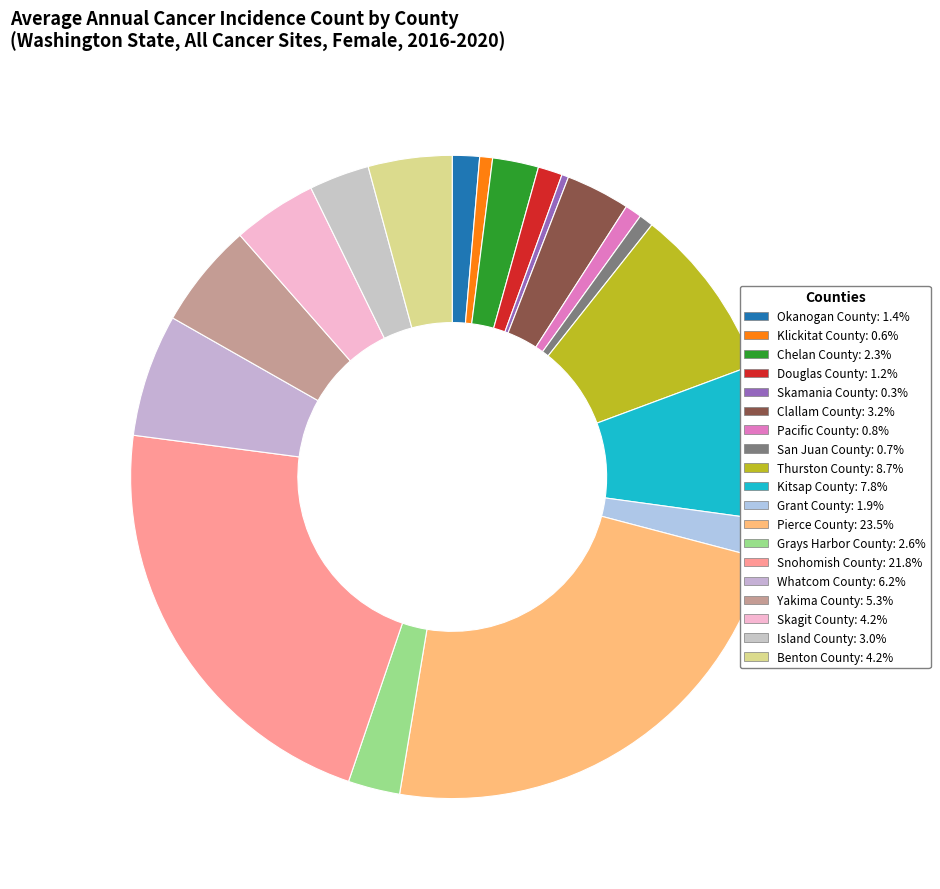

What is the ratio of the value at Pierce County to the value at Benton County?

5.6